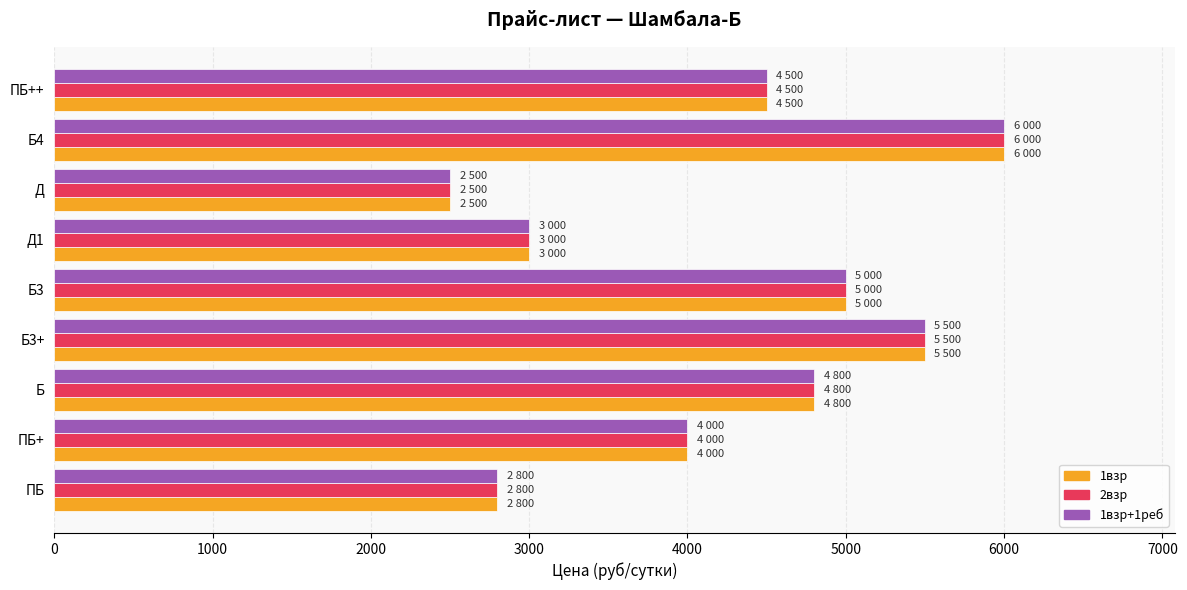

List the labels in order of 2взр value, smallest first.

Д, ПБ, Д1, ПБ+, ПБ++, Б, Б3, Б3+, Б4